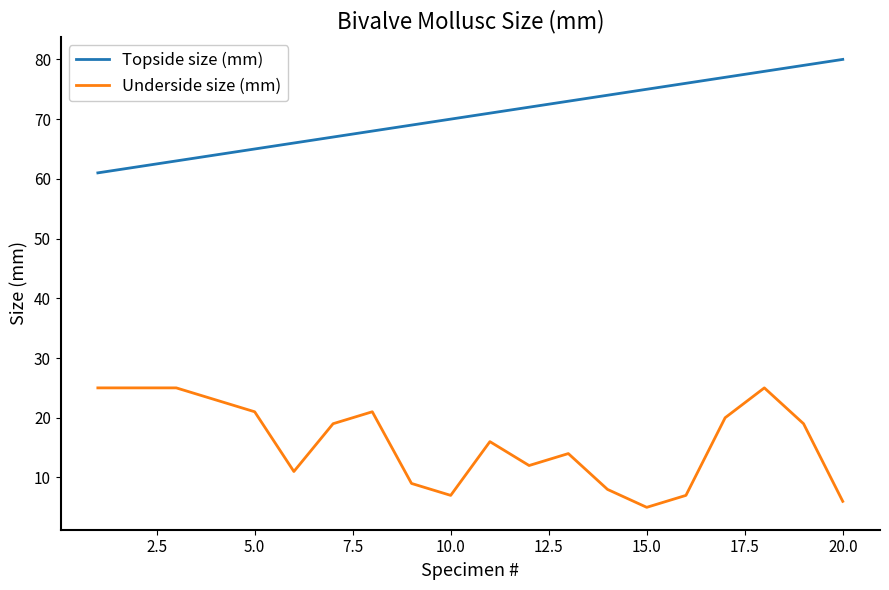

List the series in order of their peak value, lowest first.

Underside size (mm), Topside size (mm)